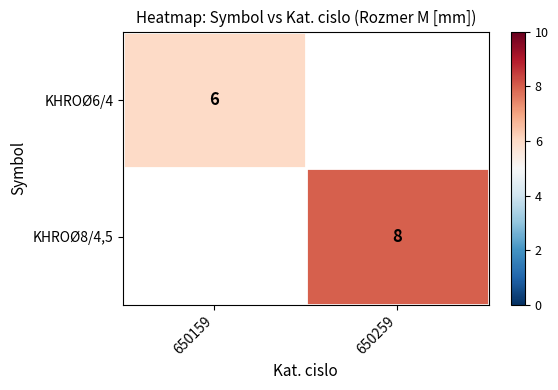

The value of KHROØ8/4,5 at 650259 is 4. True or false?

False